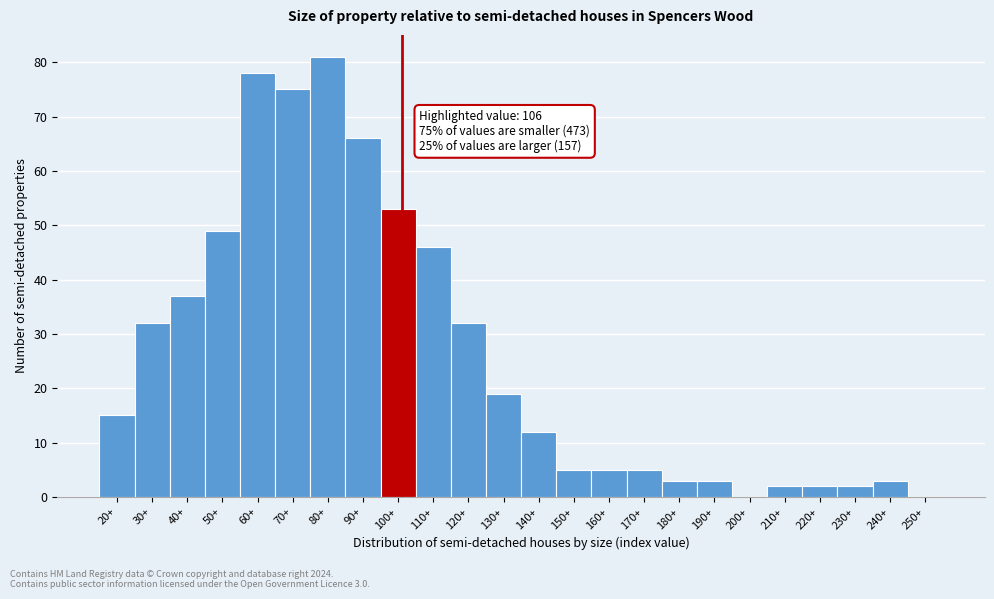

Reading left to right, transcribe all the data shown in this chart.

20+=15	30+=32	40+=37	50+=49	60+=78	70+=75	80+=81	90+=66	100+=53	110+=46	120+=32	130+=19	140+=12	150+=5	160+=5	170+=5	180+=3	190+=3	200+=0	210+=2	220+=2	230+=2	240+=3	250+=0